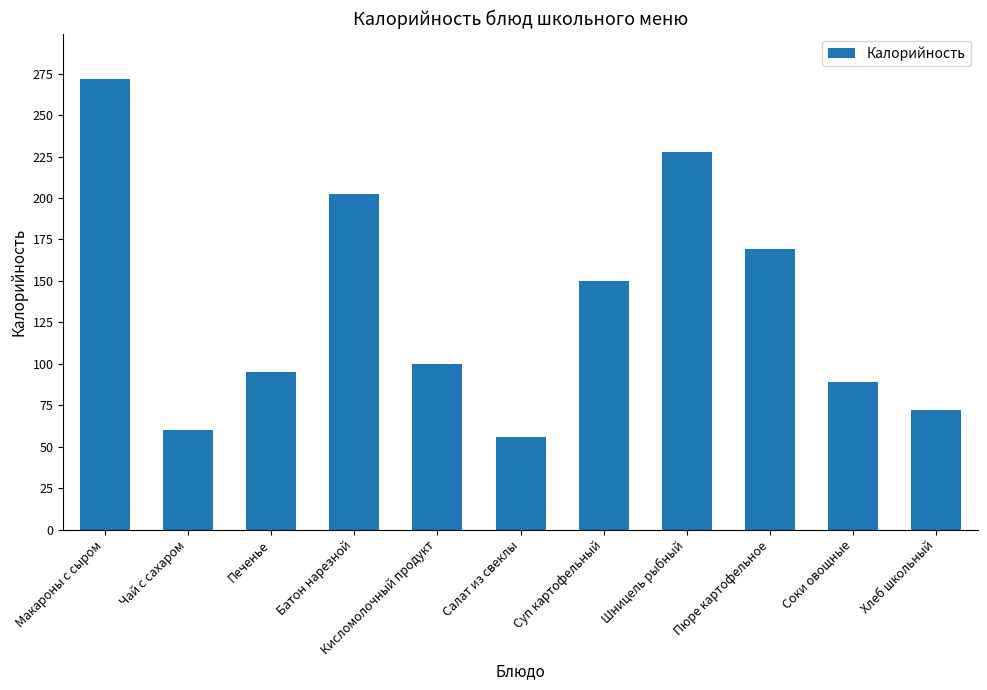

List the labels in order of value, smallest first.

Салат из свеклы, Чай с сахаром, Хлеб школьный, Соки овощные, Печенье, Кисломолочный продукт, Суп картофельный, Пюре картофельное, Батон нарезной, Шницель рыбный, Макароны с сыром